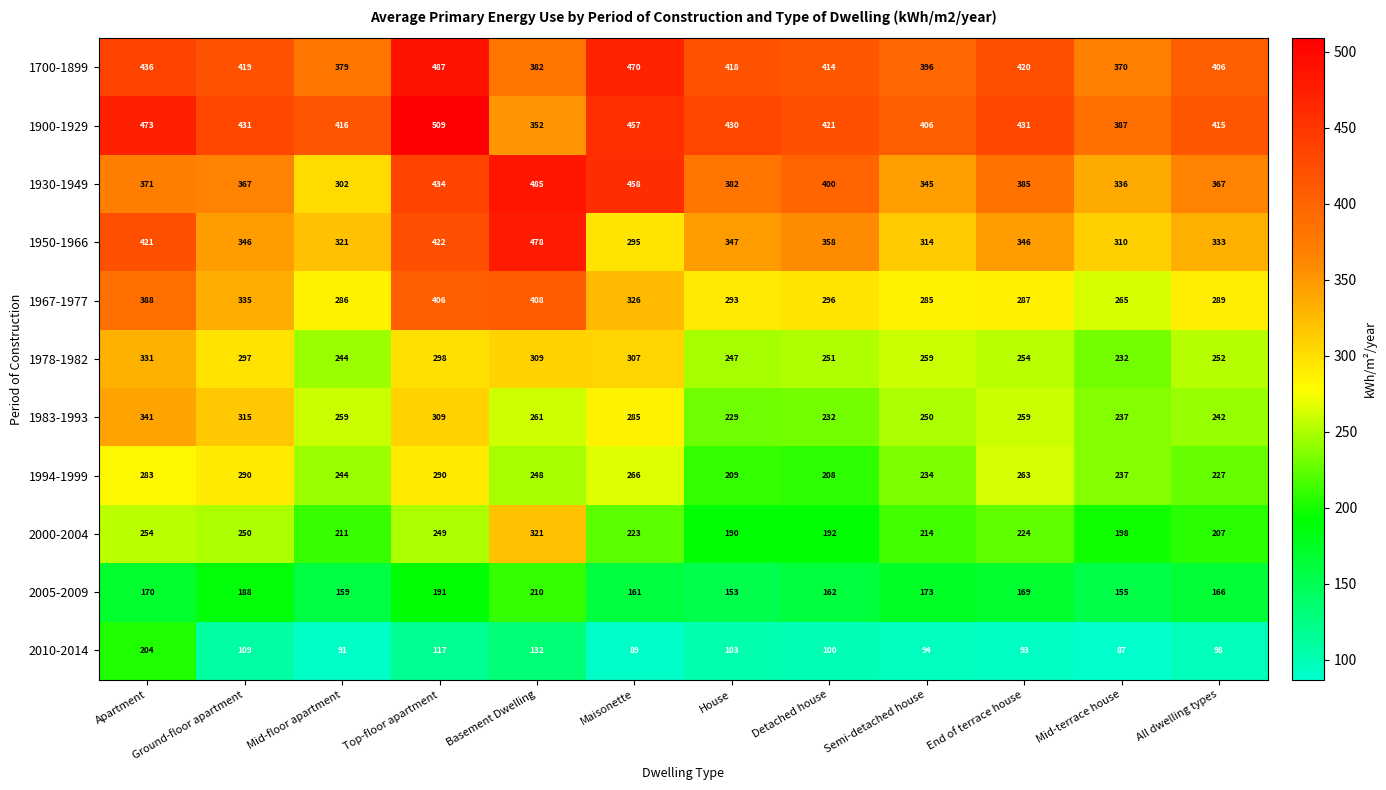

Which label corresponds to the largest value in the chart?

Top-floor apartment